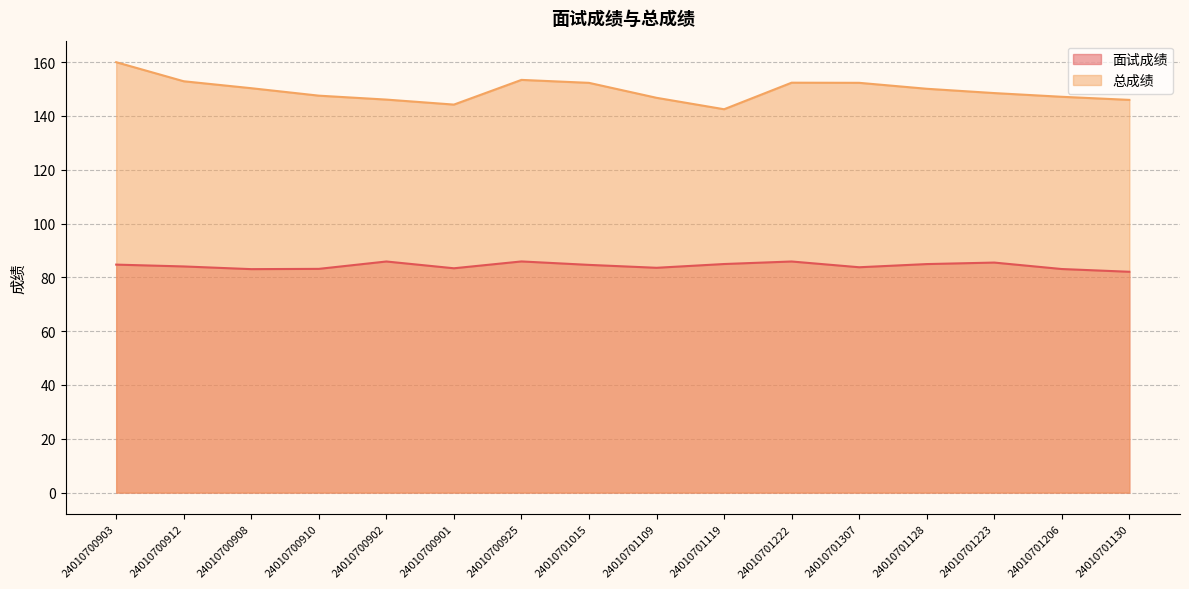

At which label is 总成绩 closest to 151?

24010700908